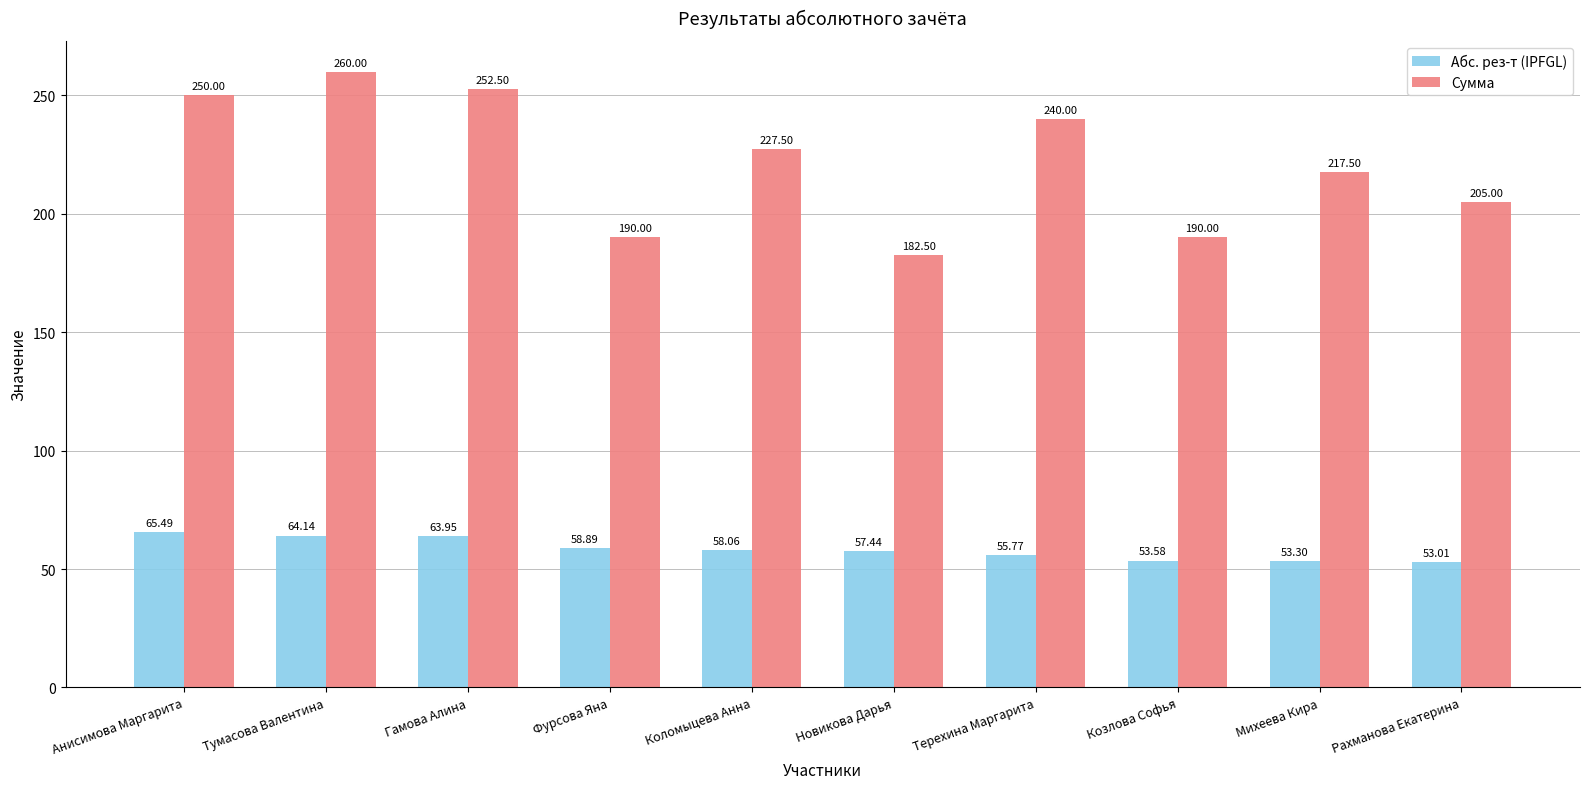

How many bars are there in each group?

2